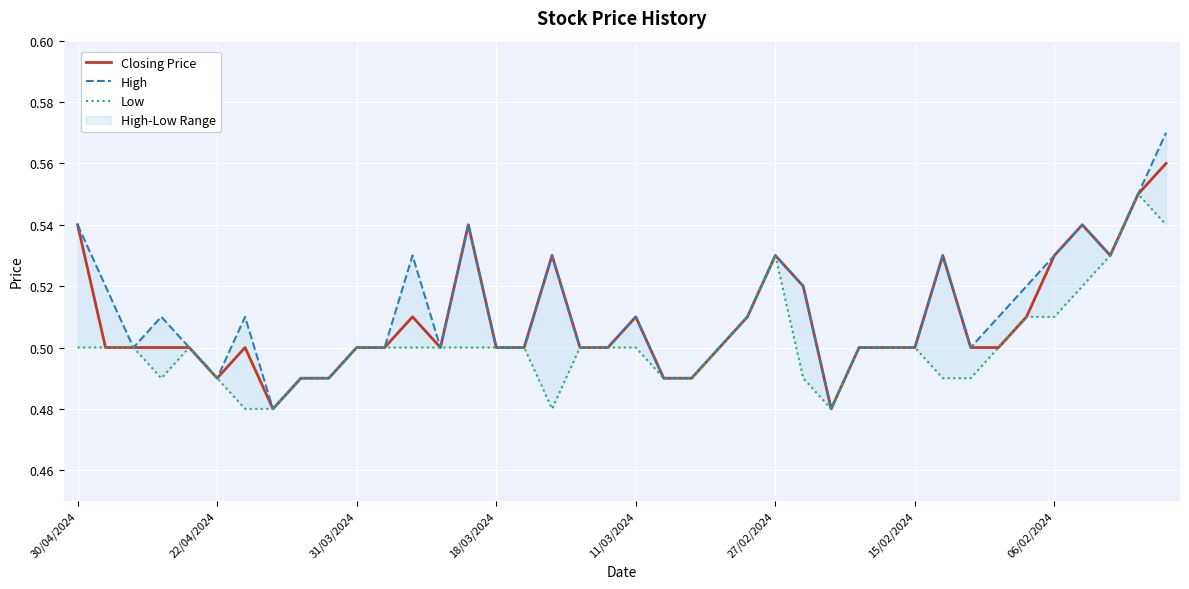

Which series has the largest total across all categories?

High